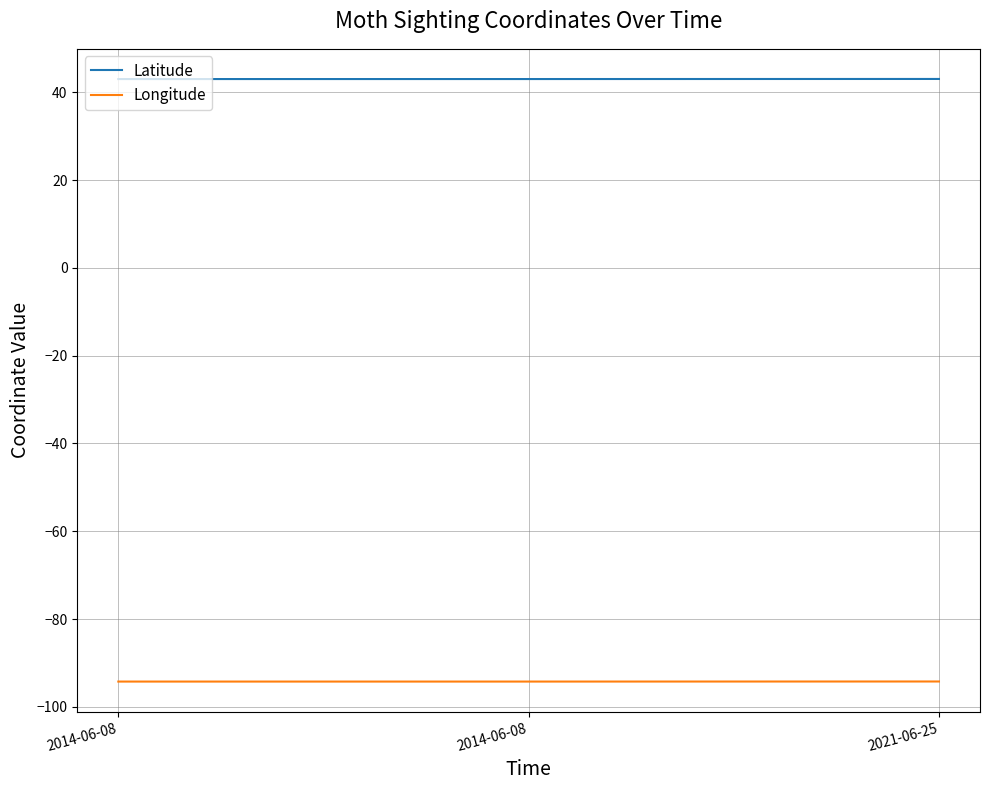

Does the chart have visible grid lines?

Yes